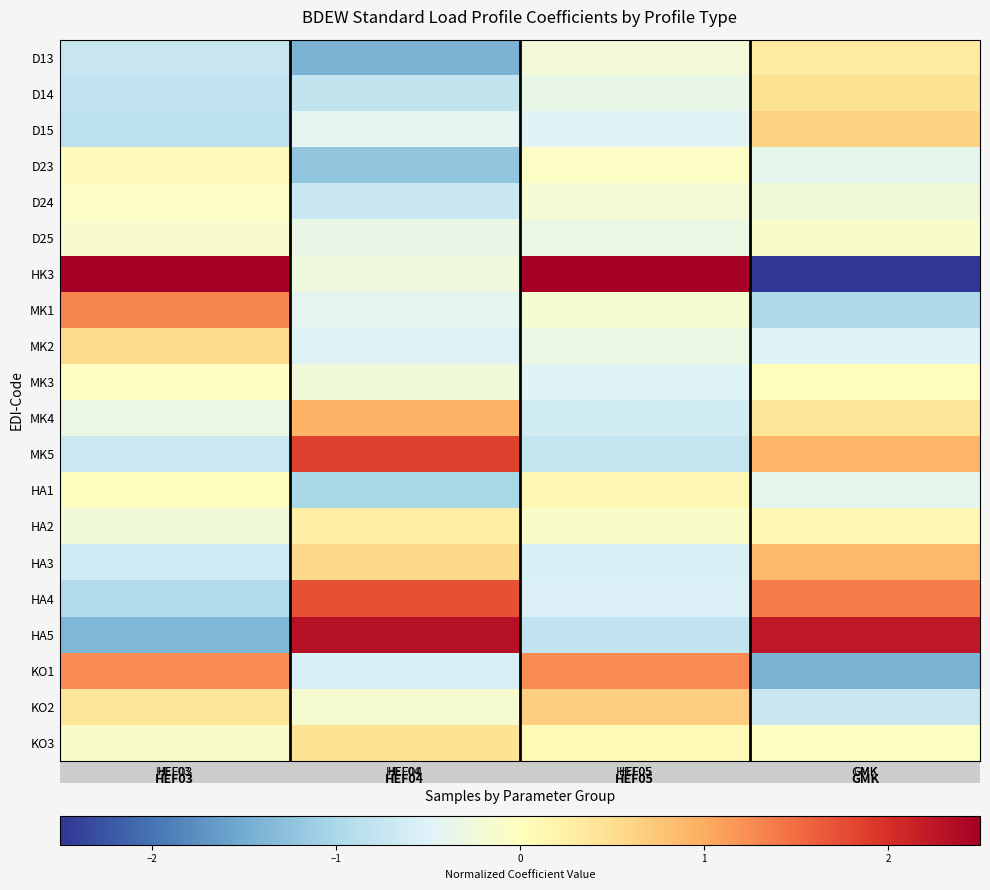

Which series has the largest range (max minus min)?

HK3